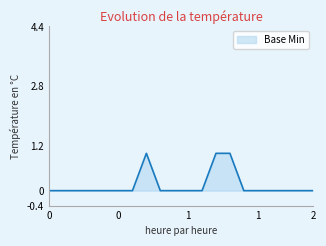

Does the chart have visible grid lines?

No